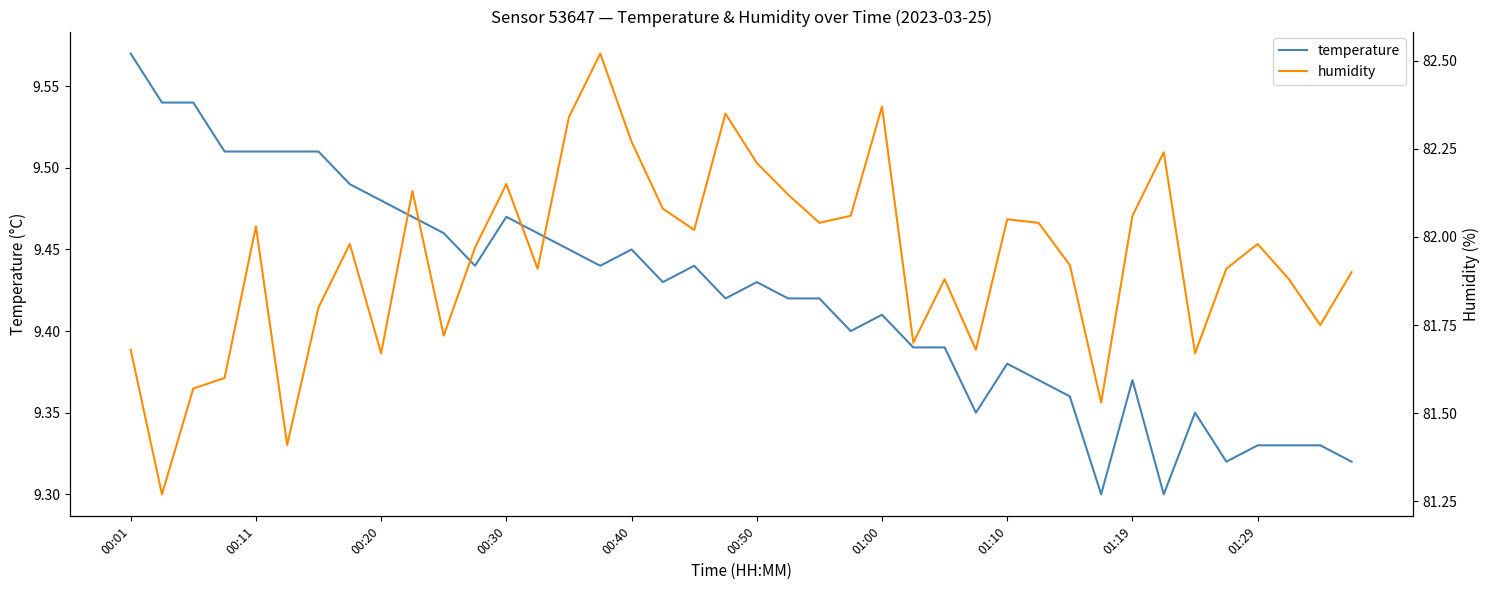

Reading right to left, extract all data points from this chart.

temperature: 9.3	9.3	9.3	9.3	9.3	9.3	9.3	9.4	9.3	9.4	9.4	9.4	9.3	9.4	9.4	9.4	9.4	9.4	9.4	9.4	9.4	9.4	9.4	9.4	9.4	9.4	9.5	9.5	9.4	9.5	9.5	9.5	9.5	9.5	9.5	9.5	9.5	9.5	9.5	9.6
humidity: 81.9	81.8	81.9	82.0	81.9	81.7	82.2	82.1	81.5	81.9	82.0	82.0	81.7	81.9	81.7	82.4	82.1	82.0	82.1	82.2	82.3	82.0	82.1	82.3	82.5	82.3	81.9	82.2	82.0	81.7	82.1	81.7	82.0	81.8	81.4	82.0	81.6	81.6	81.3	81.7